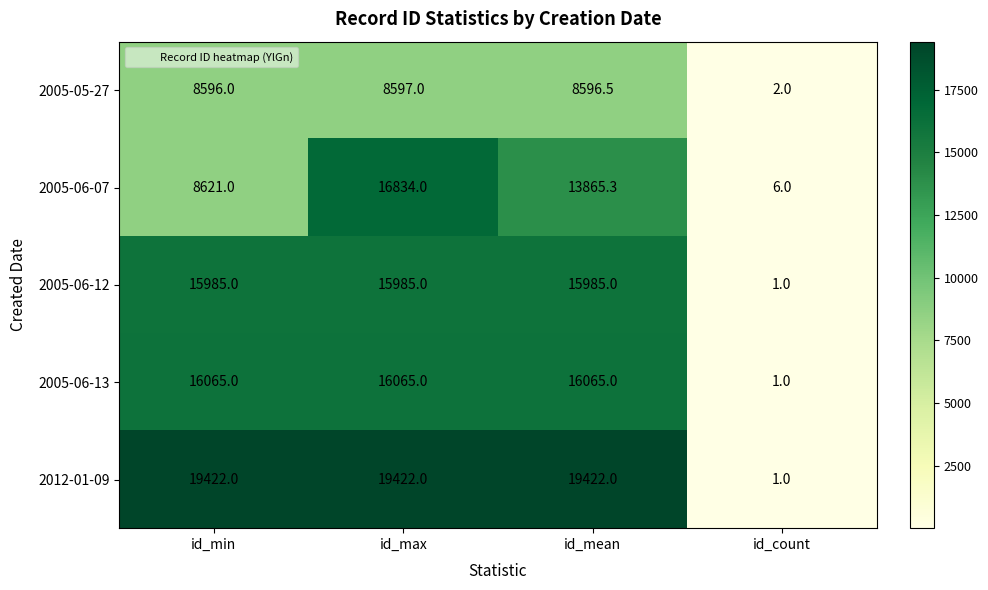

Is it true that 2012-01-09 equals 25807.6 at id_mean?

False